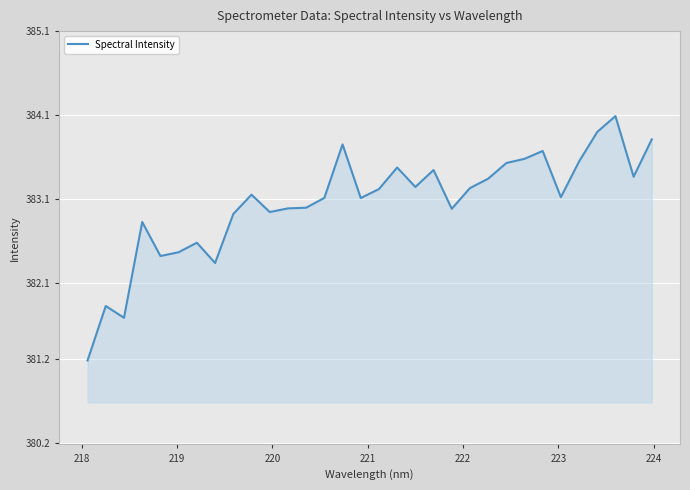

What is the maximum value shown in the chart?

384.1